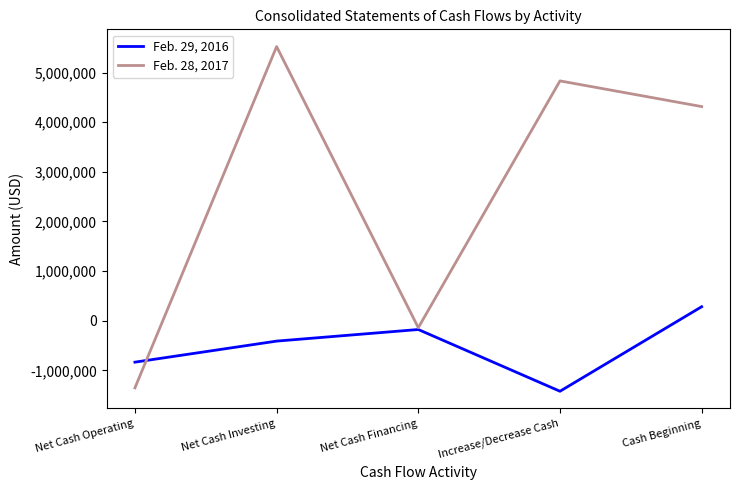

How many values in Feb. 29, 2016 are above zero?

1